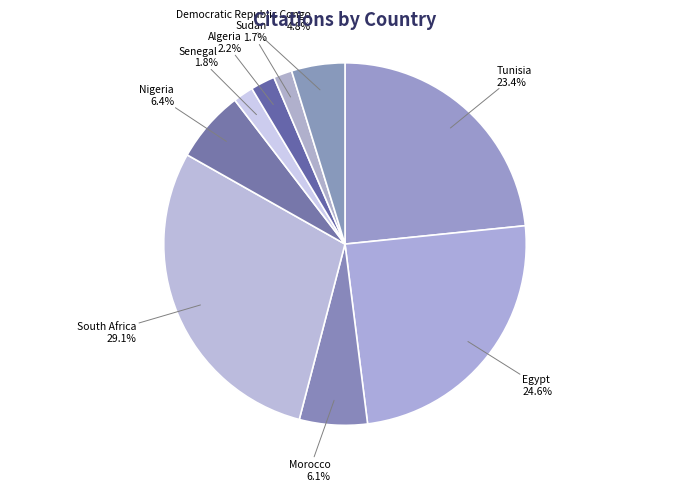

What is the largest slice in the pie chart?

South Africa